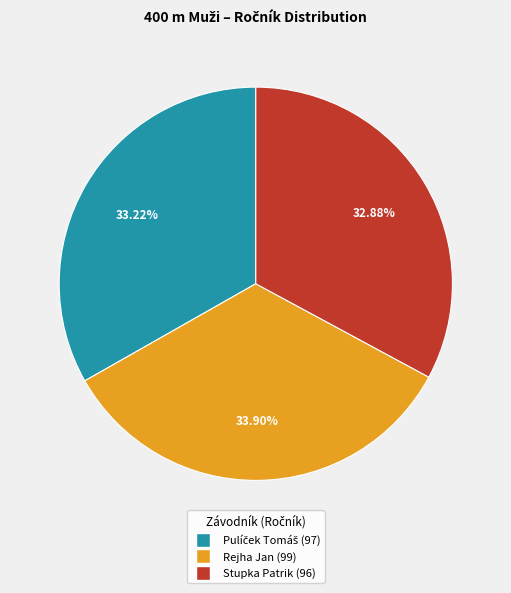

Which category has the biggest portion of the pie?

Rejha Jan